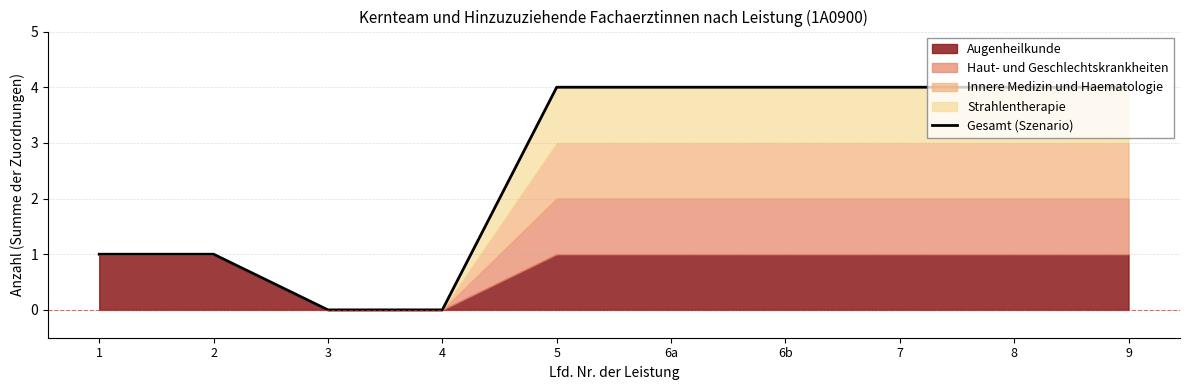

What is the change in value from 1 to 6b?

+3